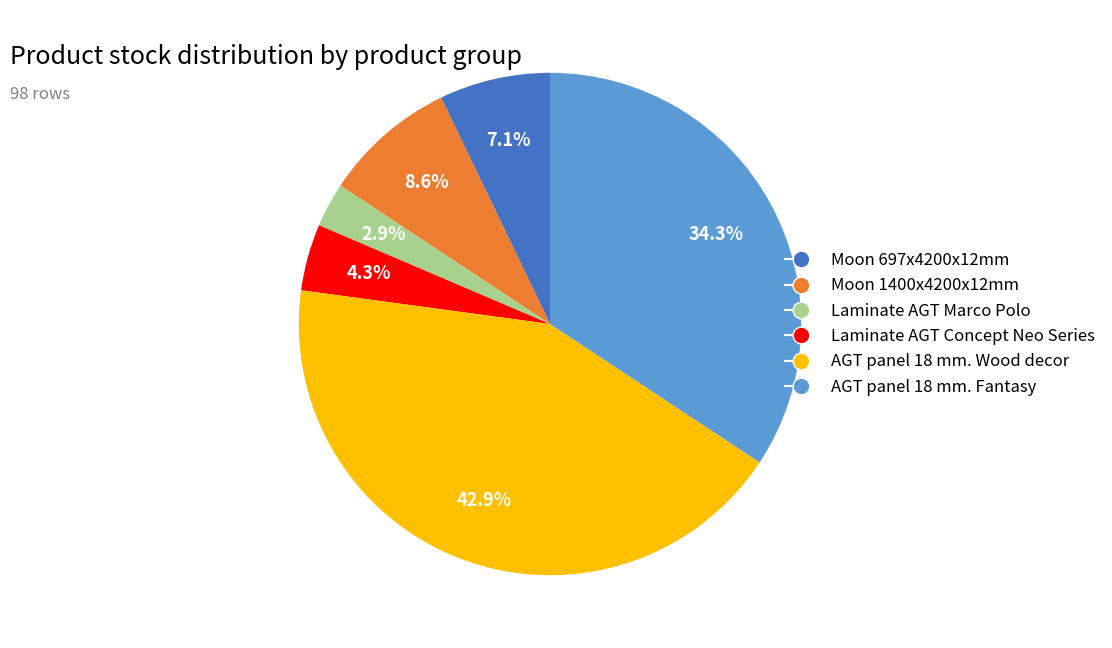

Count the number of slices in the pie.

6